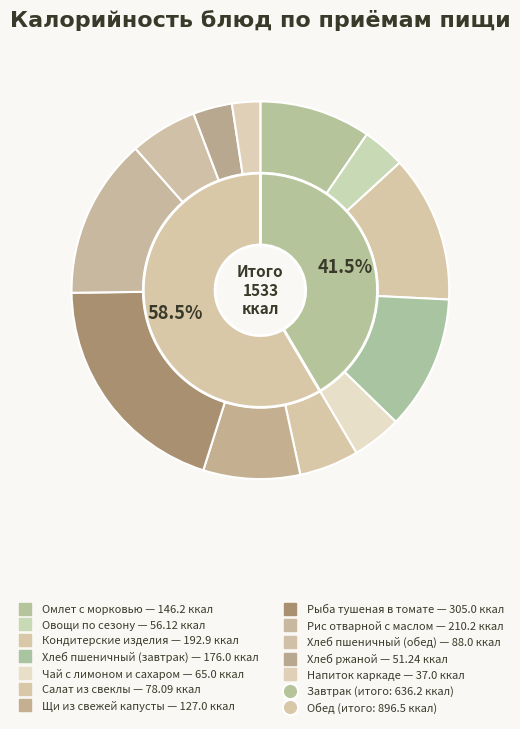

What is the largest slice in the pie chart?

Рыба тушеная в томате